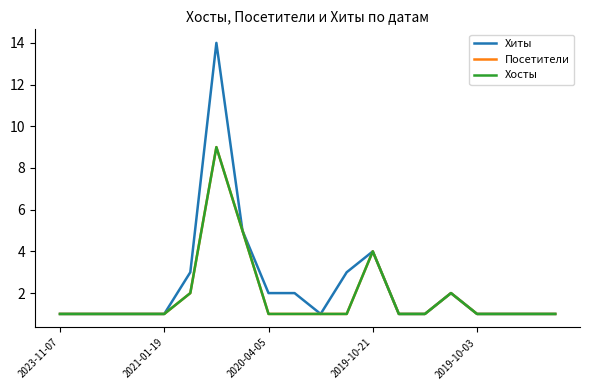

True or false: Хиты has more than 0 interior local peaks.

True